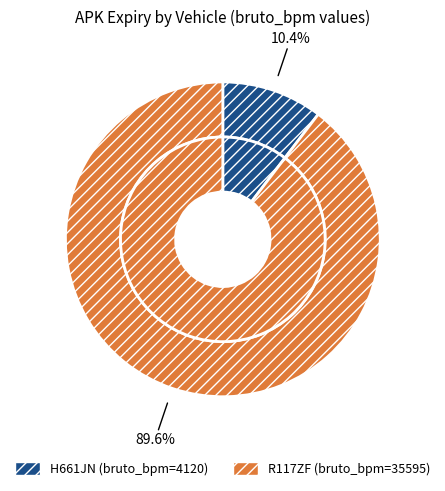

Do R117ZF and H661JN together represent more than half of the pie?

Yes